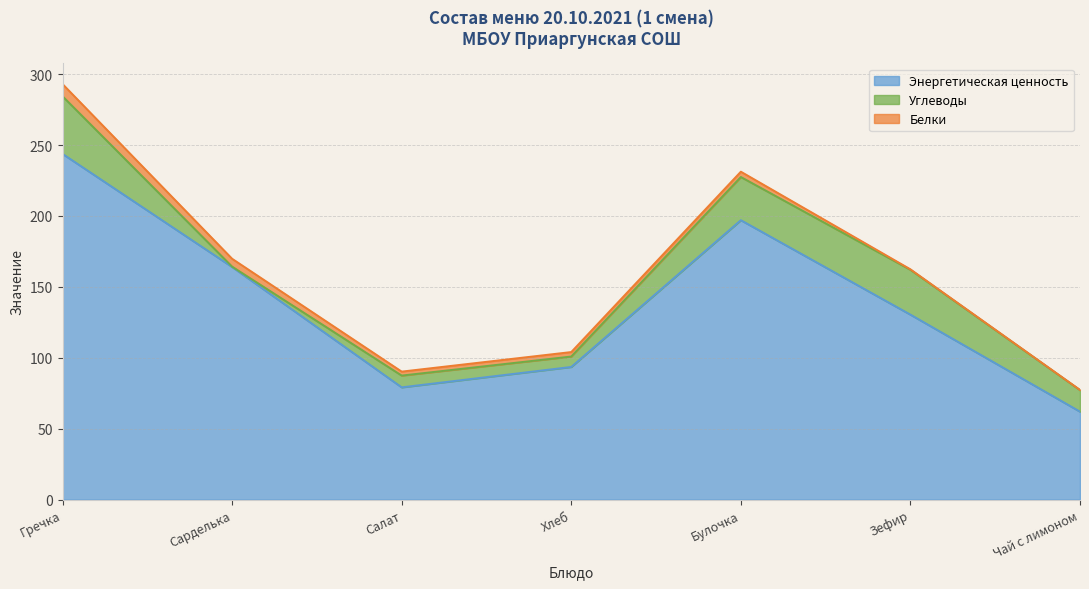

What are all the series names shown in the legend?

Энергетическая ценность, Углеводы, Белки